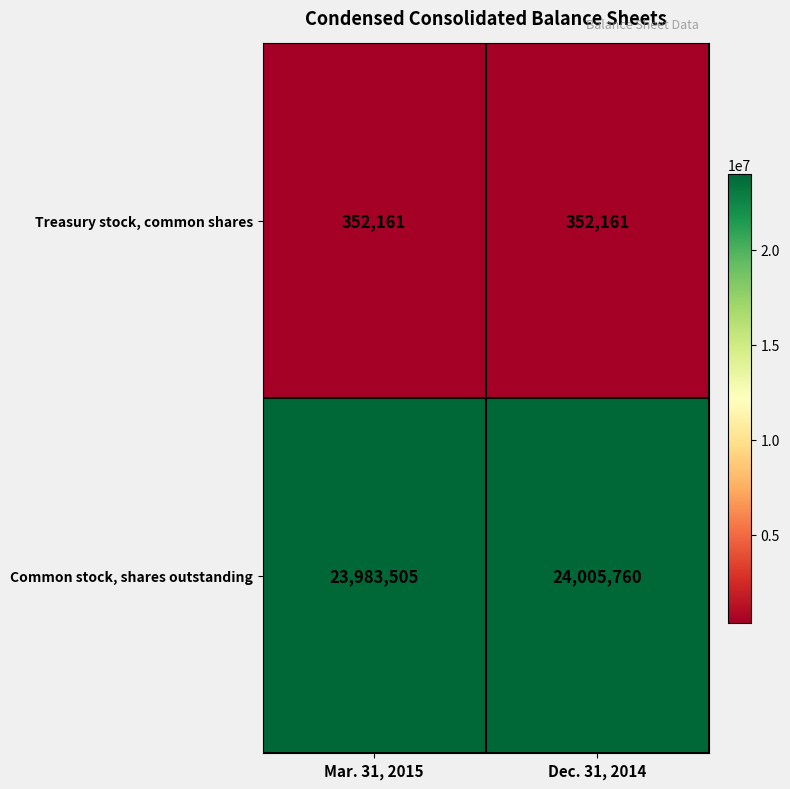

Which category has the highest value across all series?

Dec. 31, 2014